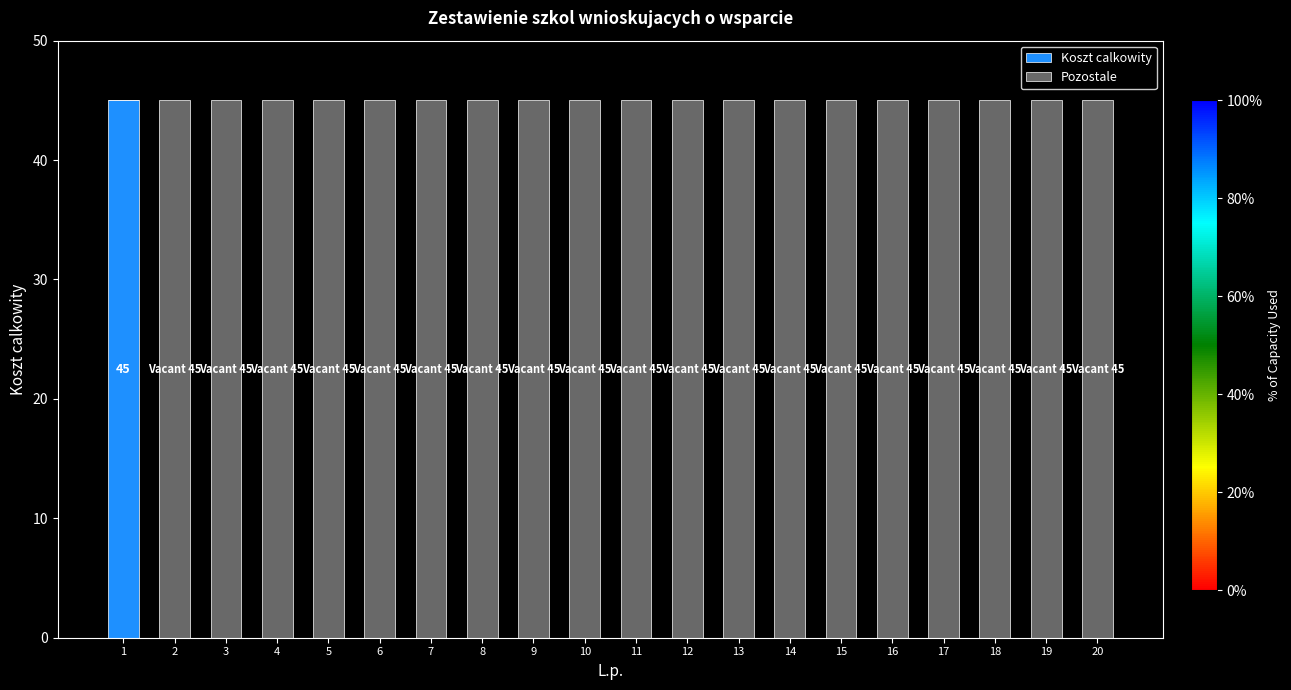

What are all the series names shown in the legend?

Koszt calkowity, Pozostale